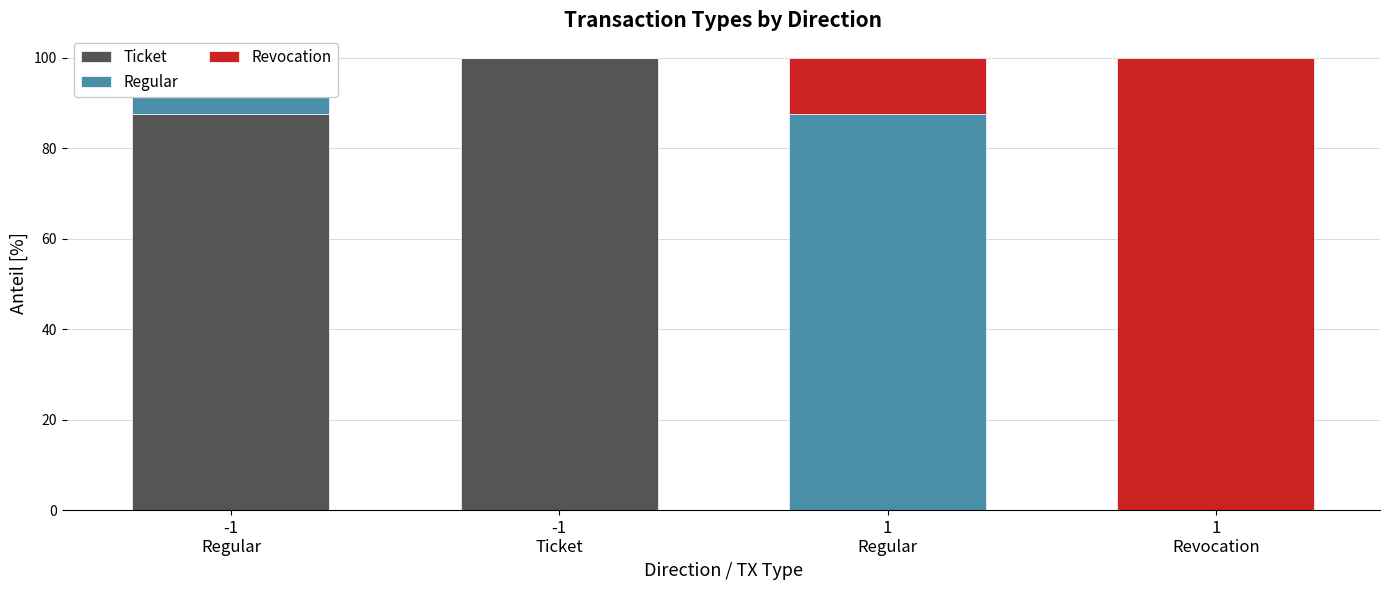

What is the average value of the Regular series?

25.0